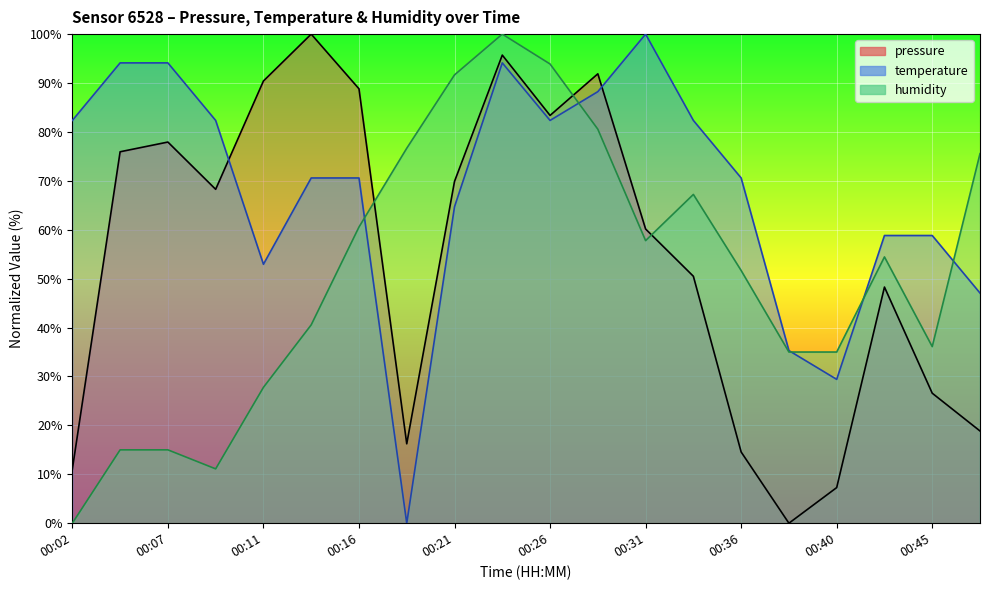

What are all the series names shown in the legend?

pressure, temperature, humidity